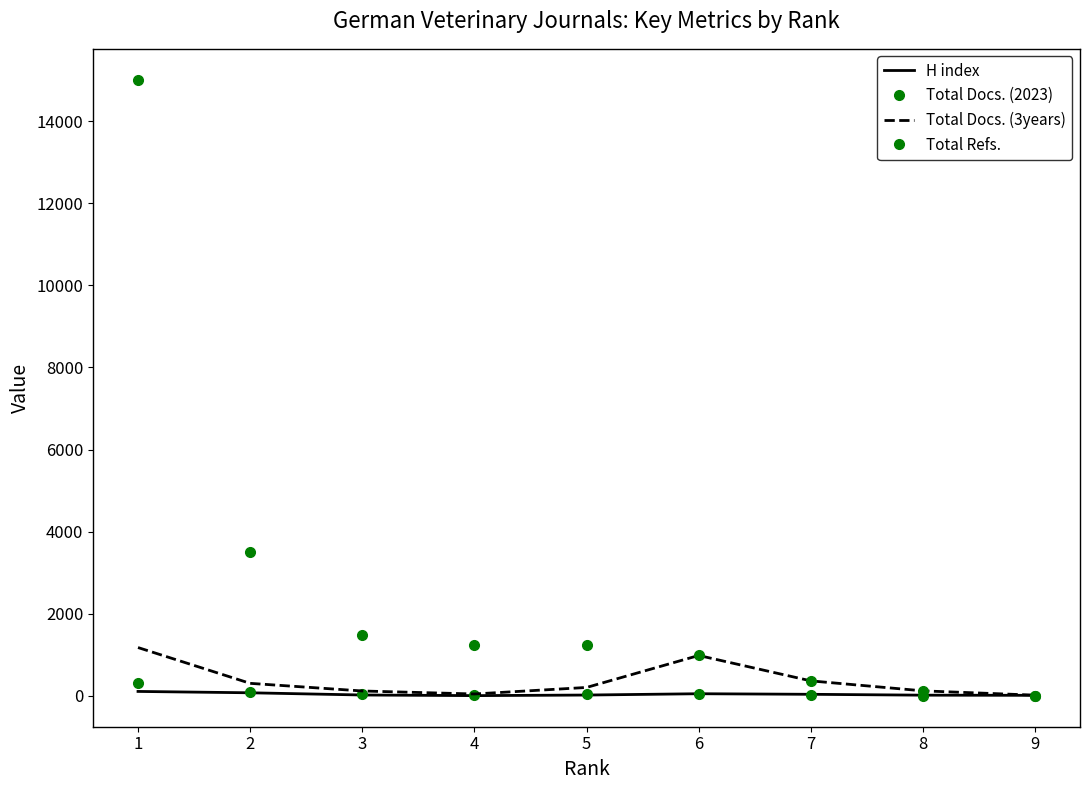

What is the difference between the H index values at 1 and 2?

33